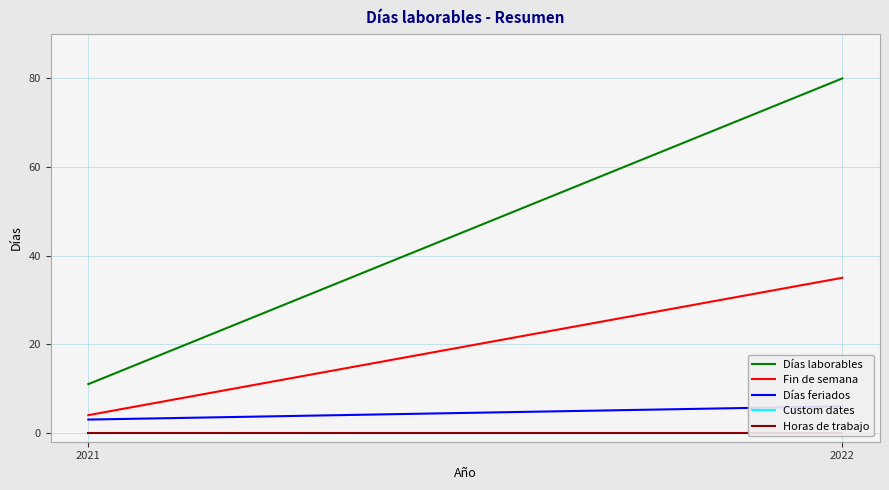

What is the difference between the highest and lowest values at 2022?

80